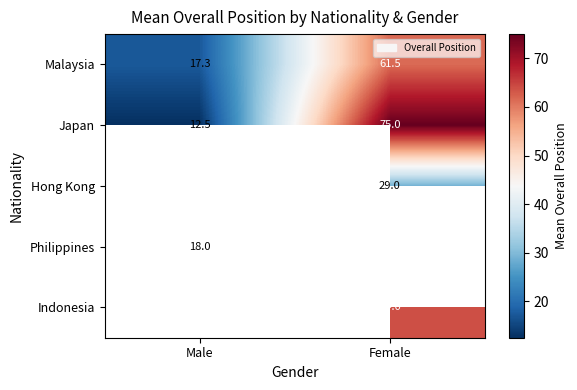

What is the sum of the Japan values at Male and Female?

87.5